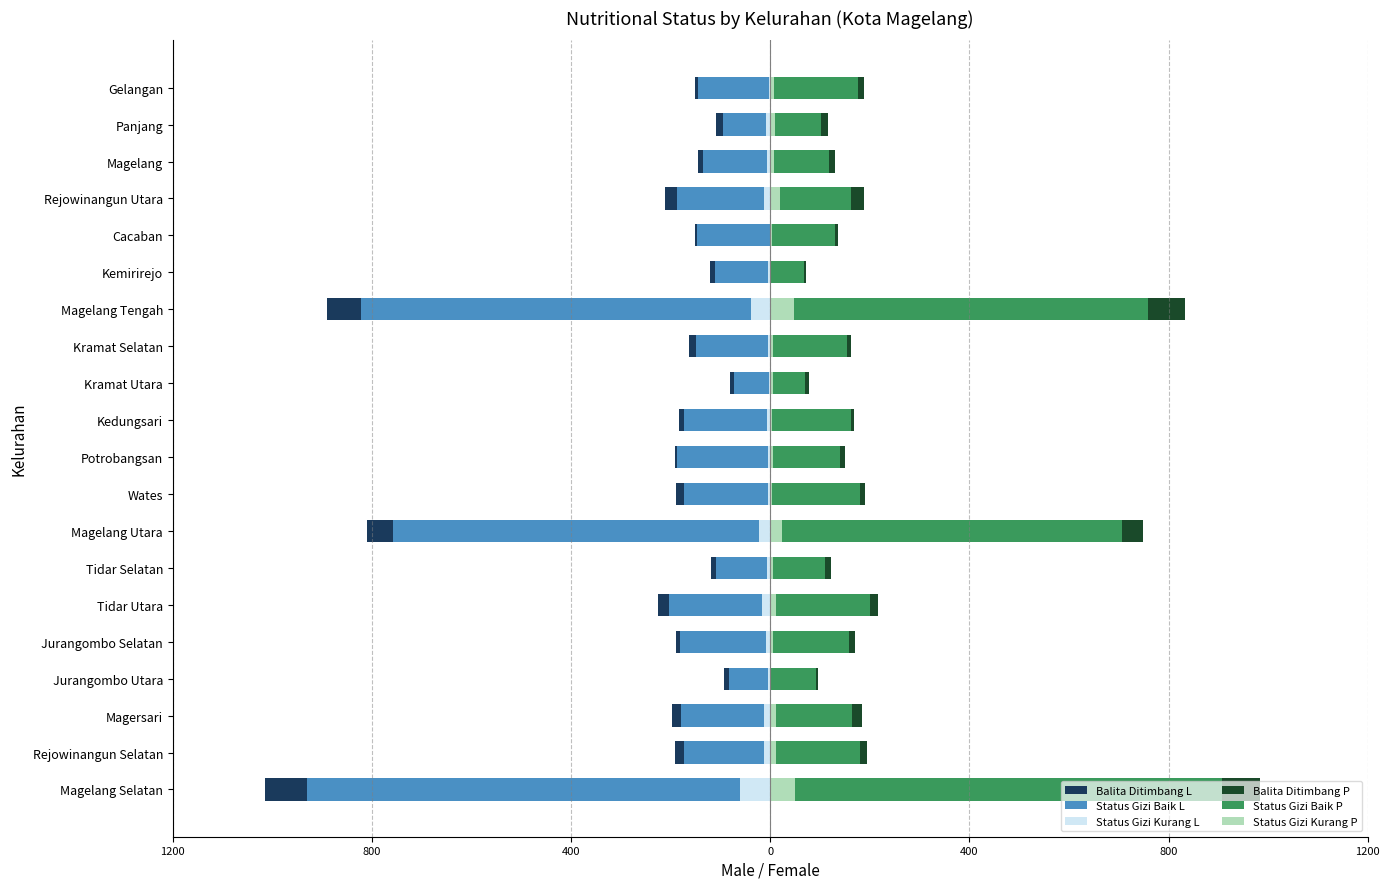

How many values in the Status Gizi Kurang P series exceed 7?

8